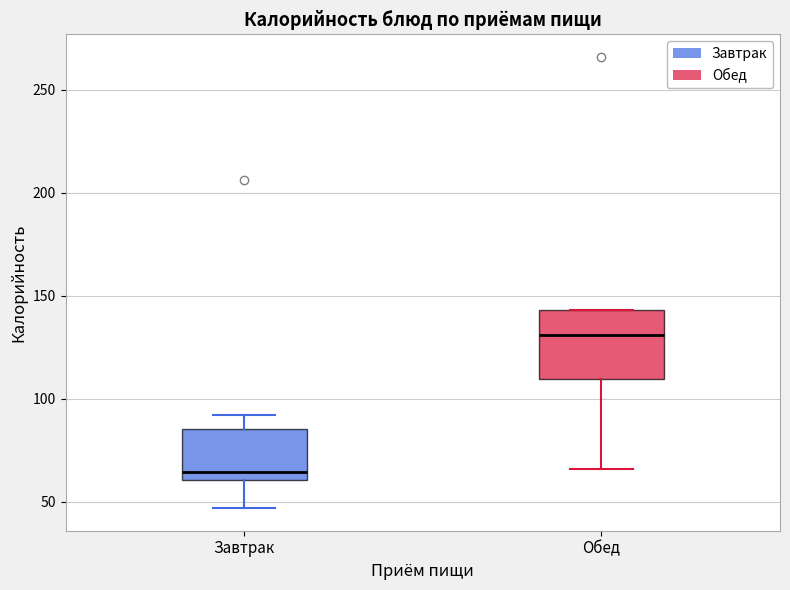

Reading left to right, read every box against the y-axis: the position of its median line, the range the box covers, and the ends of its whiskers. The values are not printed on the chart, so give them approximately, as read against the axis.

Завтрак: median 65, box 60 to 85, whiskers 45 to 90
Обед: median 130, box 110 to 145, whiskers 65 to 145